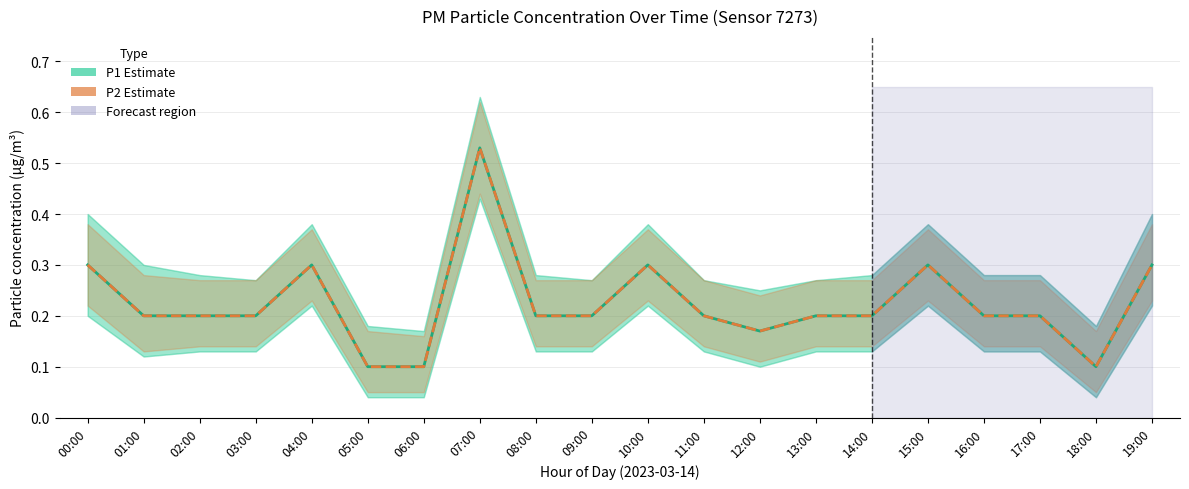

How many data points does each series have?

20